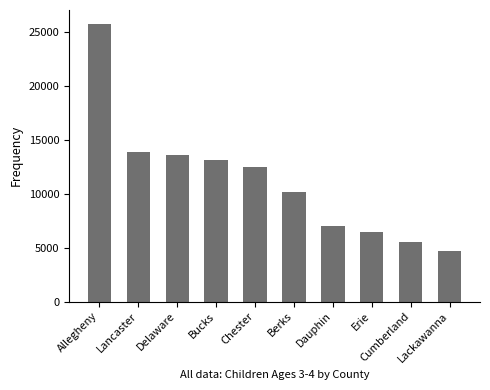

Is it true that the value at Lackawanna is 1913?

False